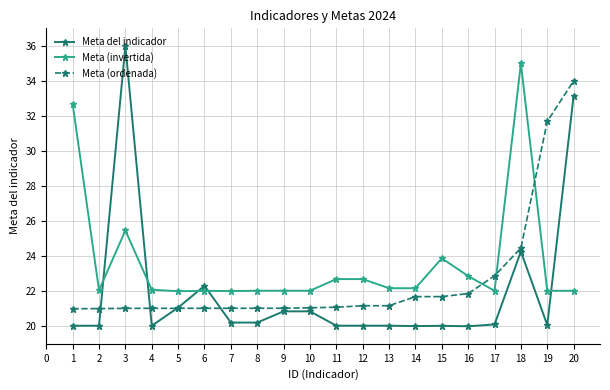

What is the minimum value for Meta (ordenada)?

21.0